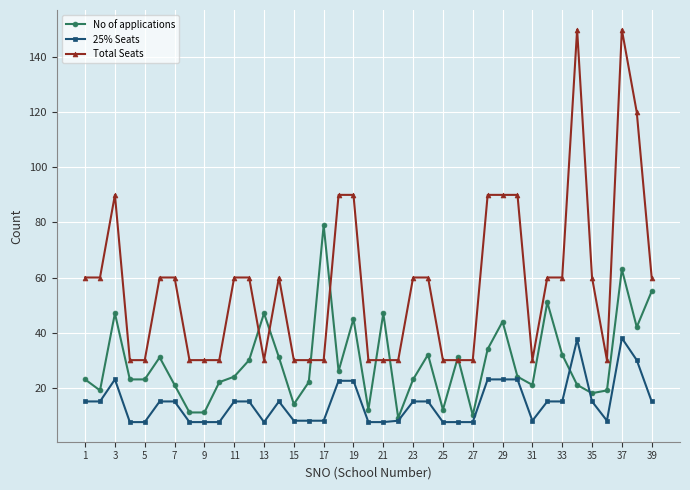

How many values in the Total Seats series are below 60?

17